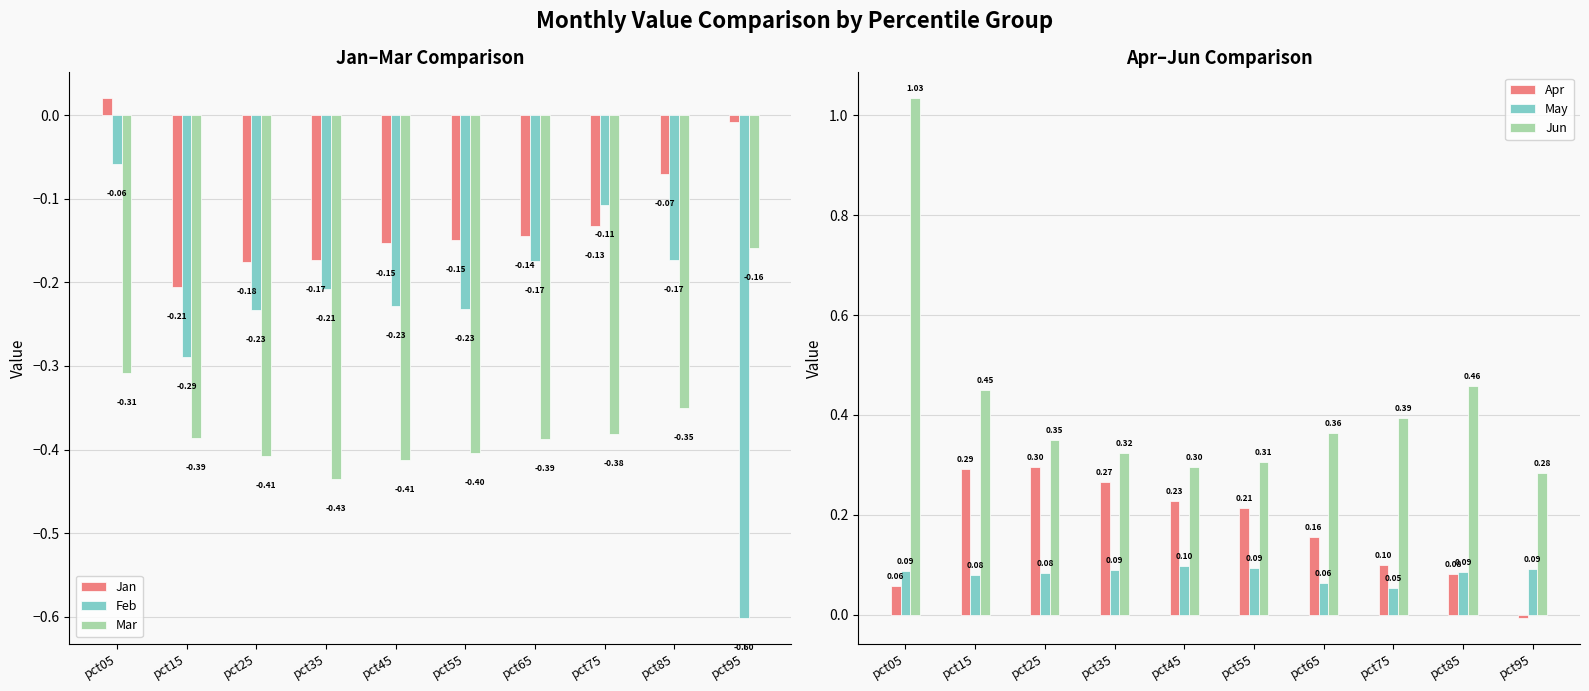

Rank the series by their maximum value, from highest to lowest.

Jun, Apr, May, Jan, Feb, Mar